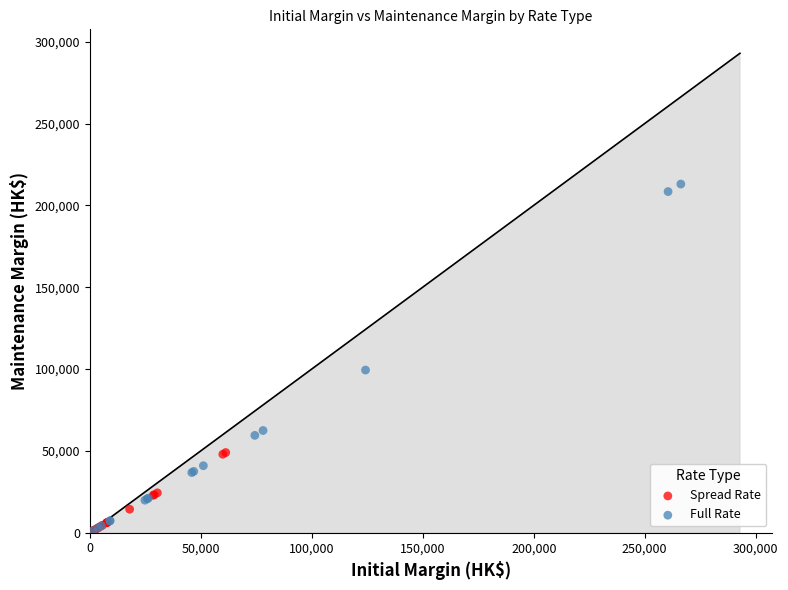

Which series reaches the maximum Y coordinate?

Full Rate